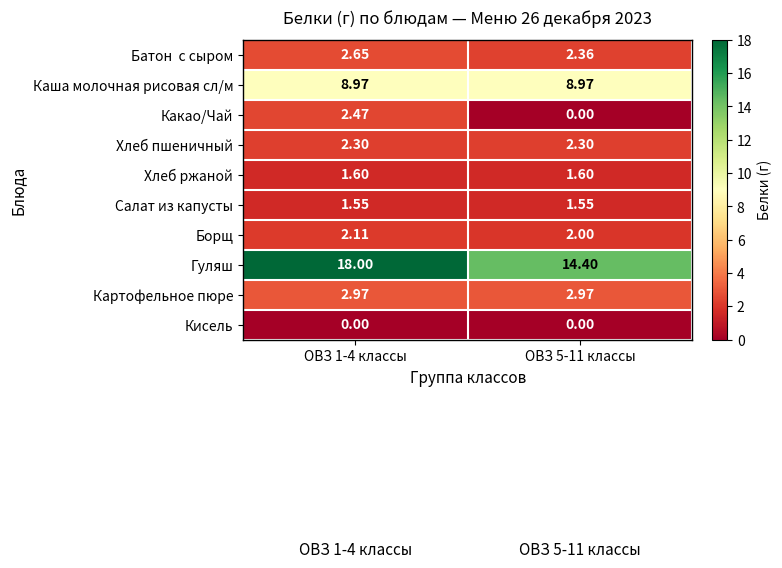

What is the spread (max minus min) of values at ОВЗ 1-4 классы?

18.0